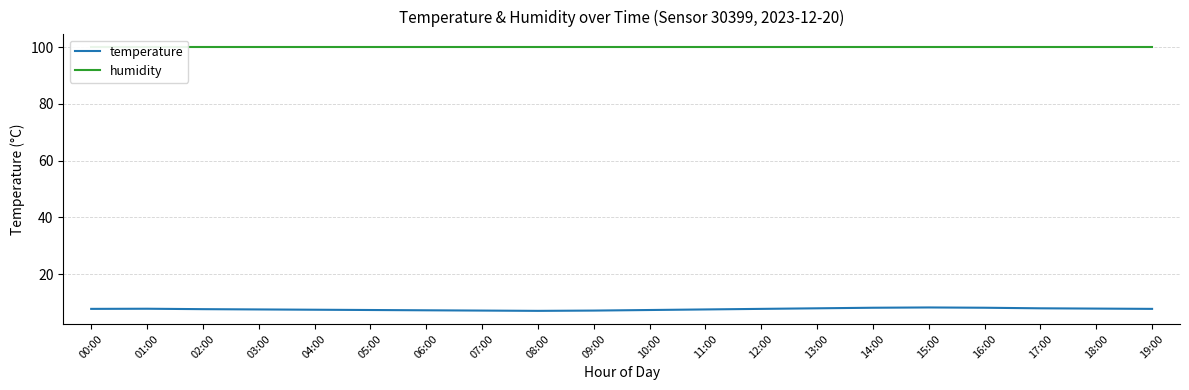

What is the label of the 6th point from the right?

14:00